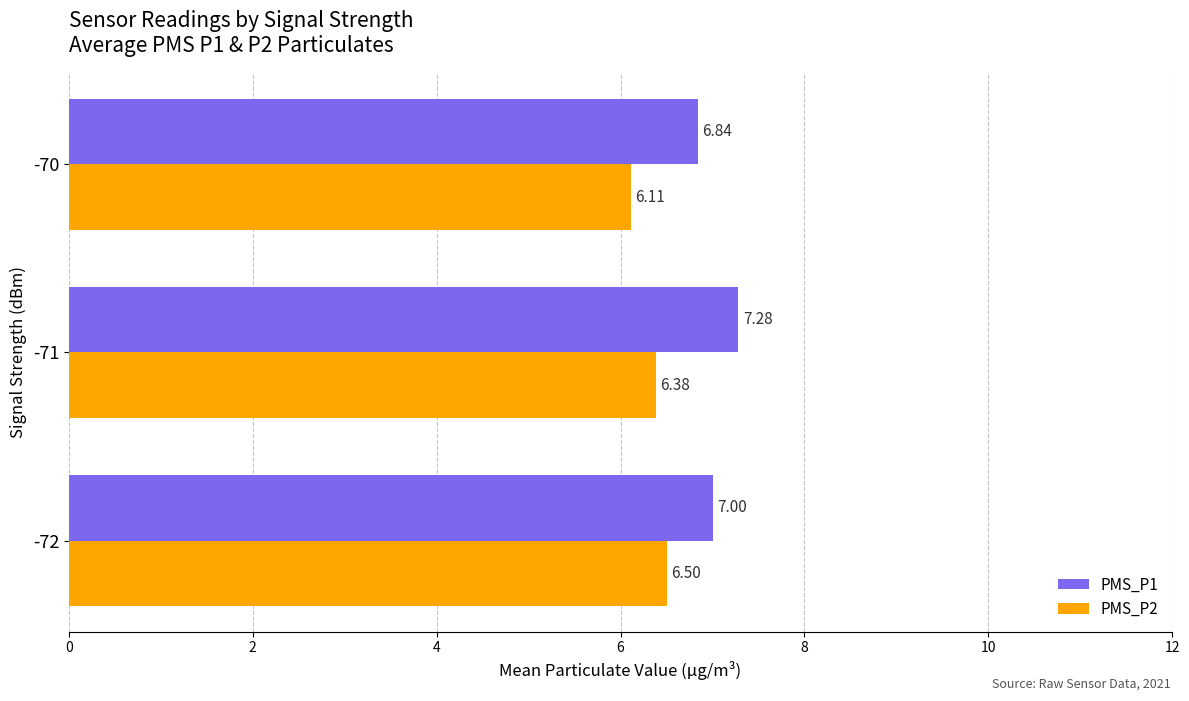

Which series has the widest spread of values?

PMS_P1